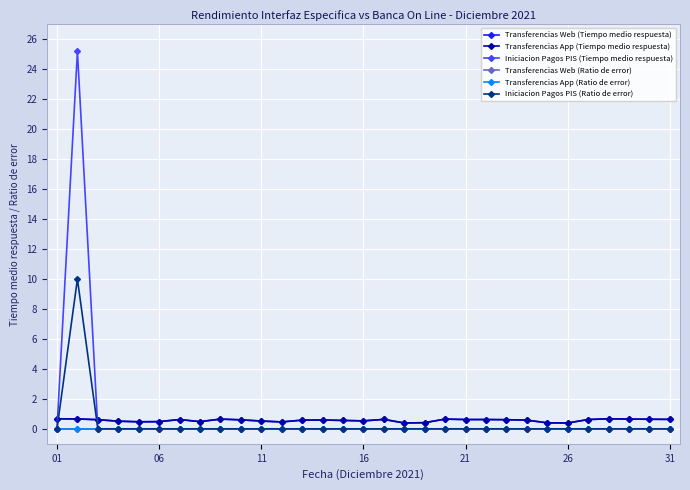

Is this an area chart (filled region under the line)?

No